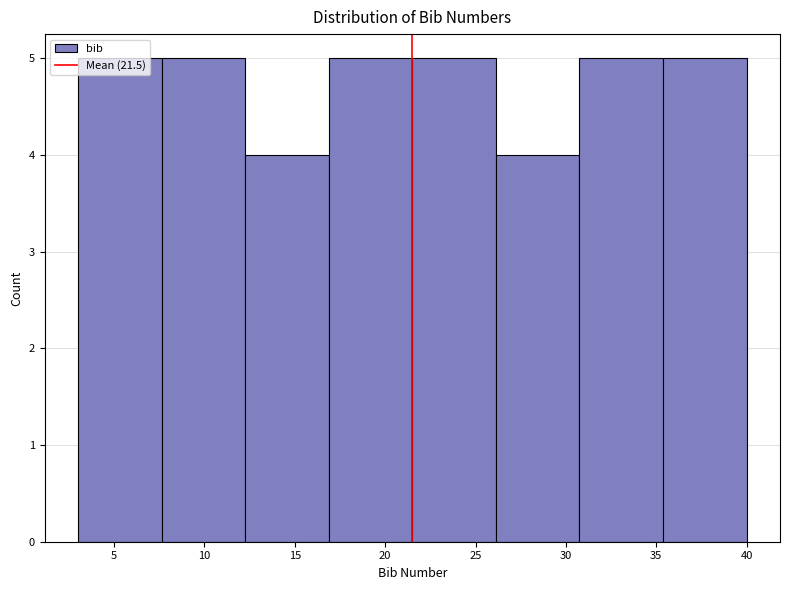

Reading left to right, list every bar in this chart as the range it spans on the x-axis followed by its height. Neither the bar edges nor the heights are printed on the chart, so give them approximately, as read against the axes.

3.0 to 7.5: 5
7.5 to 12.5: 5
12.5 to 17.0: 4
17.0 to 21.5: 5
21.5 to 26.0: 5
26.0 to 31.0: 4
31.0 to 35.5: 5
35.5 to 40.0: 5